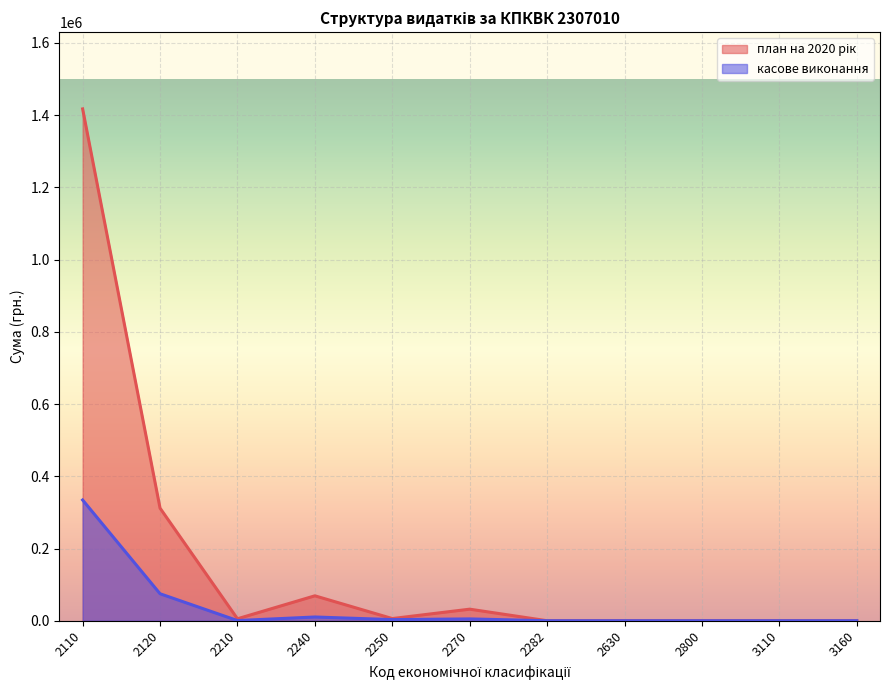

Reading left to right, transcribe all the data shown in this chart.

план на 2020 рік: 2110=1417300.0	2120=311800.0	2210=5400.0	2240=69000.0	2250=6000.0	2270=32000.0	2282=0.0	2630=0.0	2800=0.0	3110=0.0	3160=0.0
касове виконання: 2110=334335.1	2120=74716.5	2210=469.4	2240=10359.0	2250=3161.2	2270=5039.7	2282=0.0	2630=0.0	2800=0.0	3110=0.0	3160=0.0